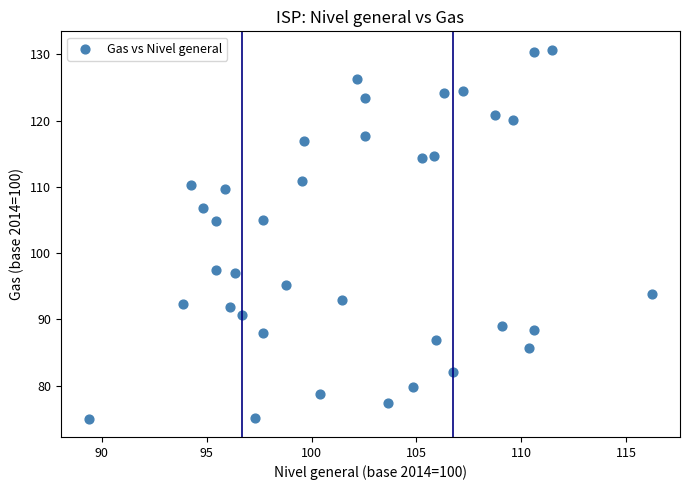

What is the range of Y values (max minus min)?

55.7